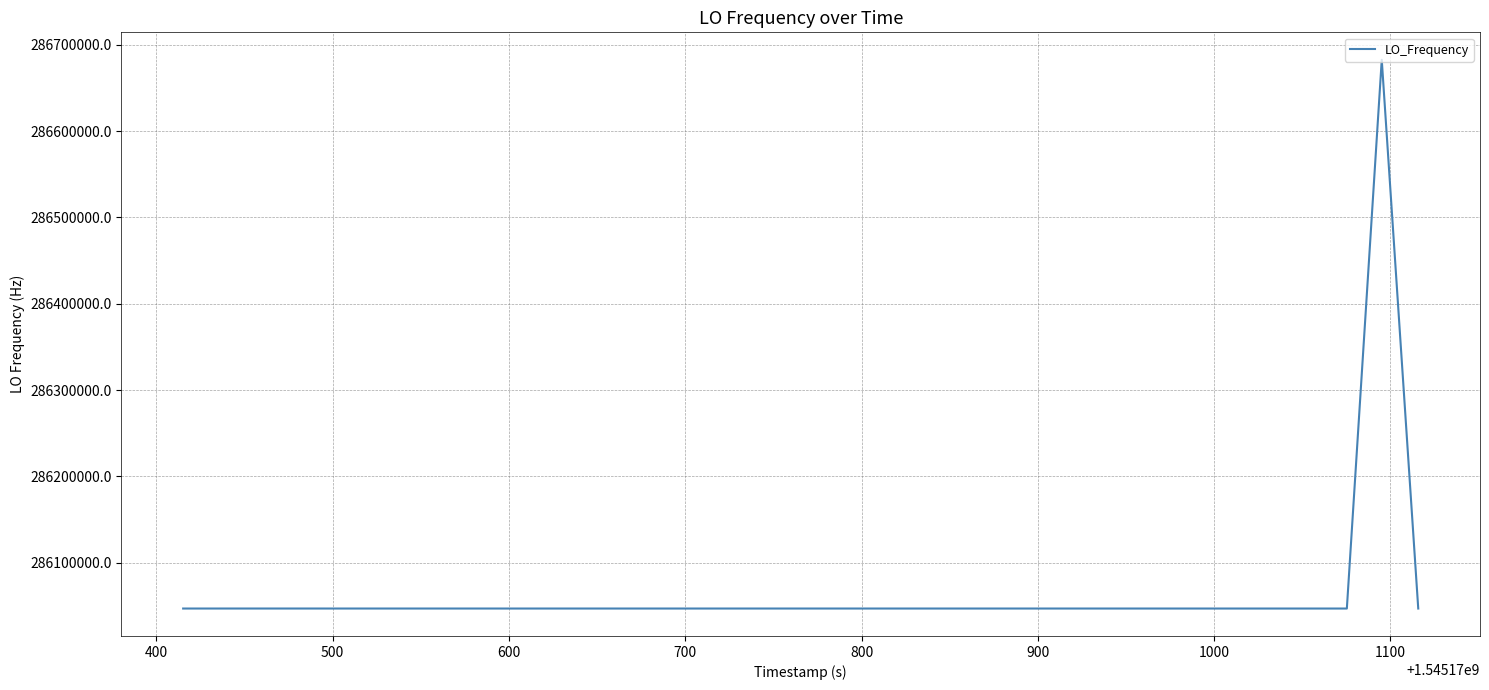

What is the difference between the maximum and minimum values?

635706.3